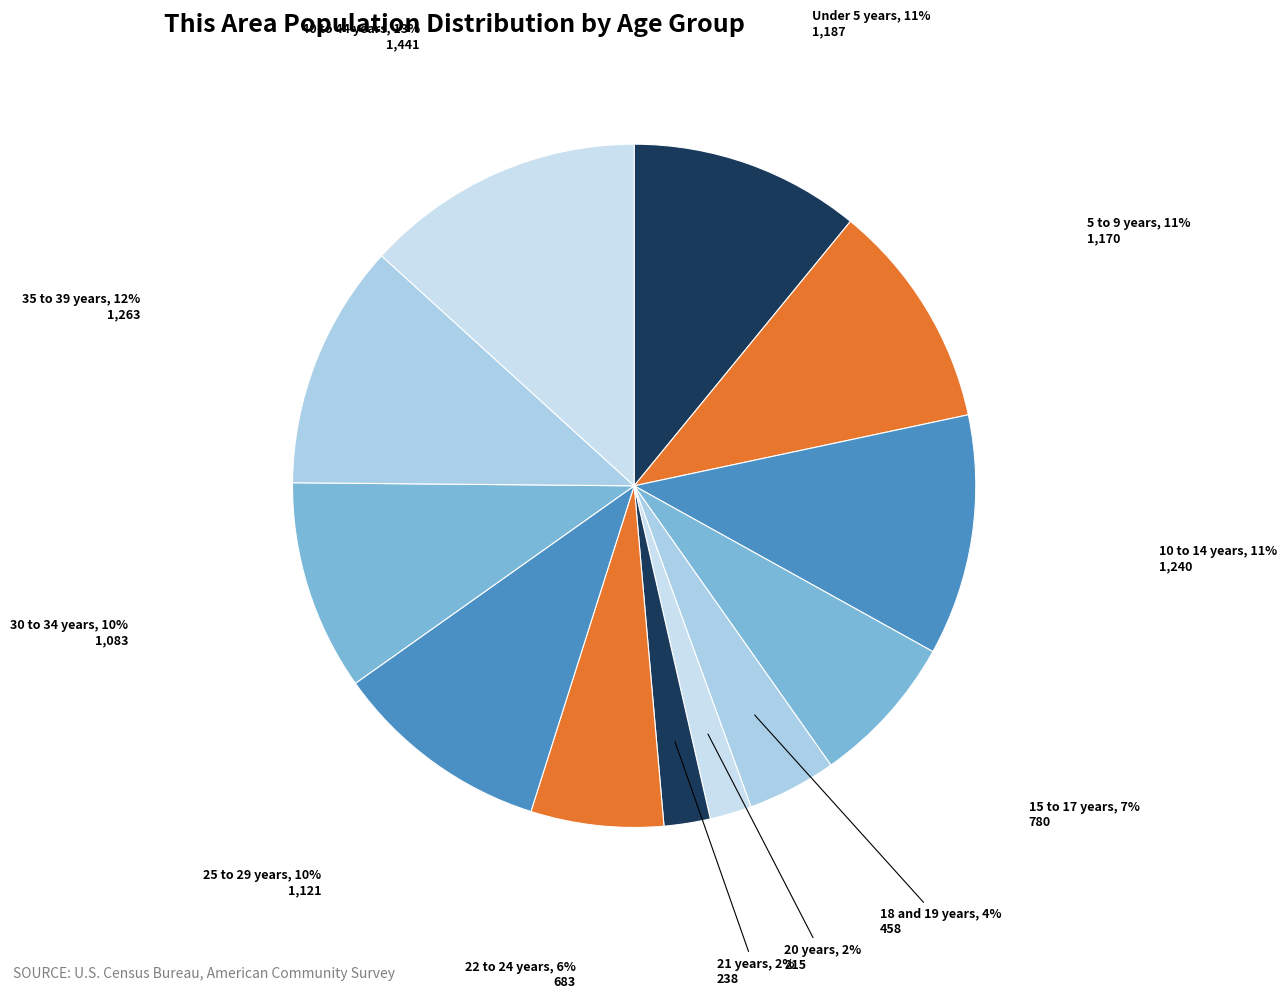

What is the ratio of the value at 10 to 14 years to the value at 15 to 17 years?

1.6